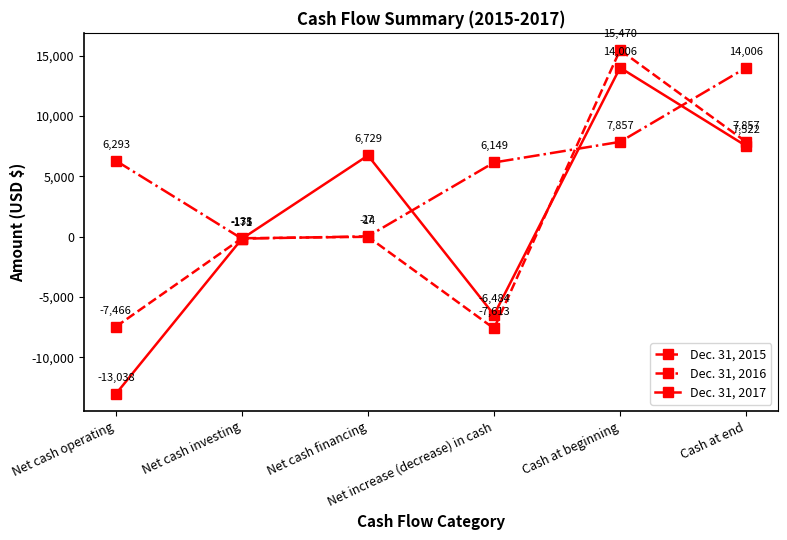

At which label is Dec. 31, 2015 closest to 3928?

Cash at end